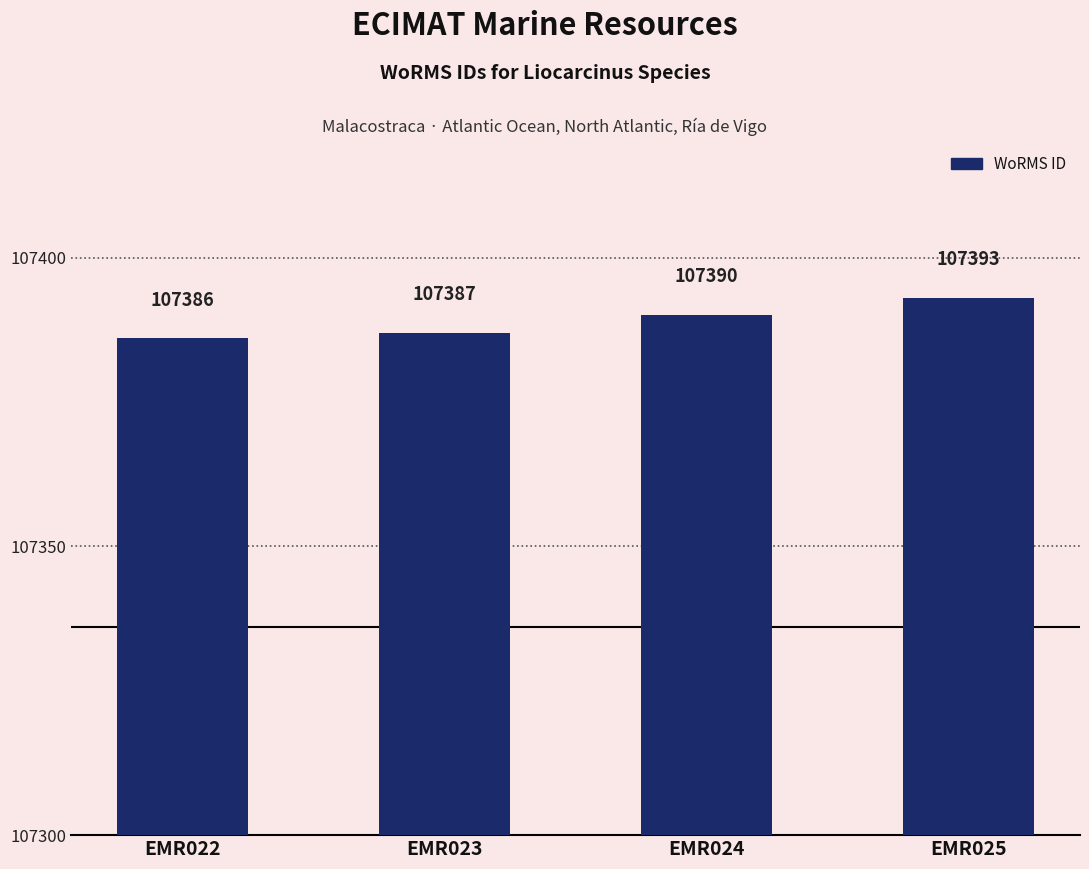

What is the value of the 2nd bar from the left?

107387